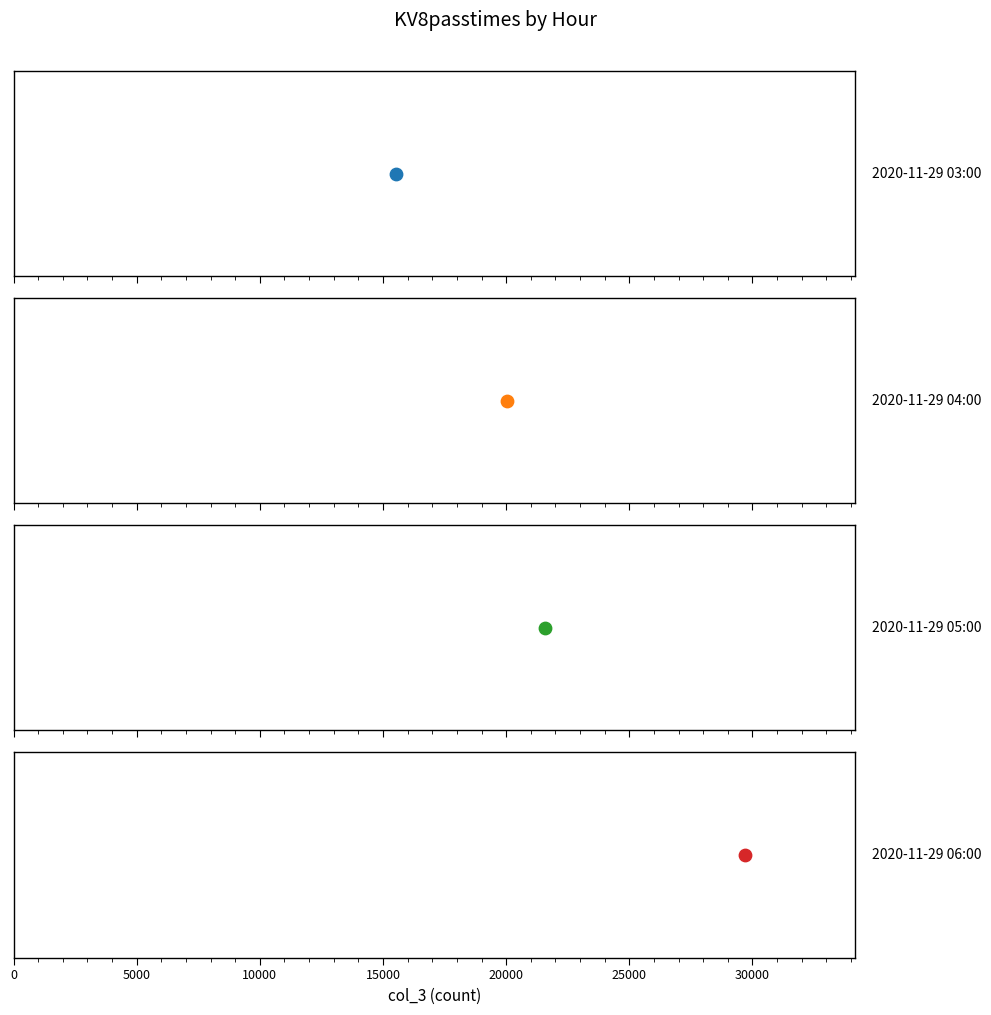

What is the change in value from 2020-11-29 03:00 to 2020-11-29 04:00?

+4511